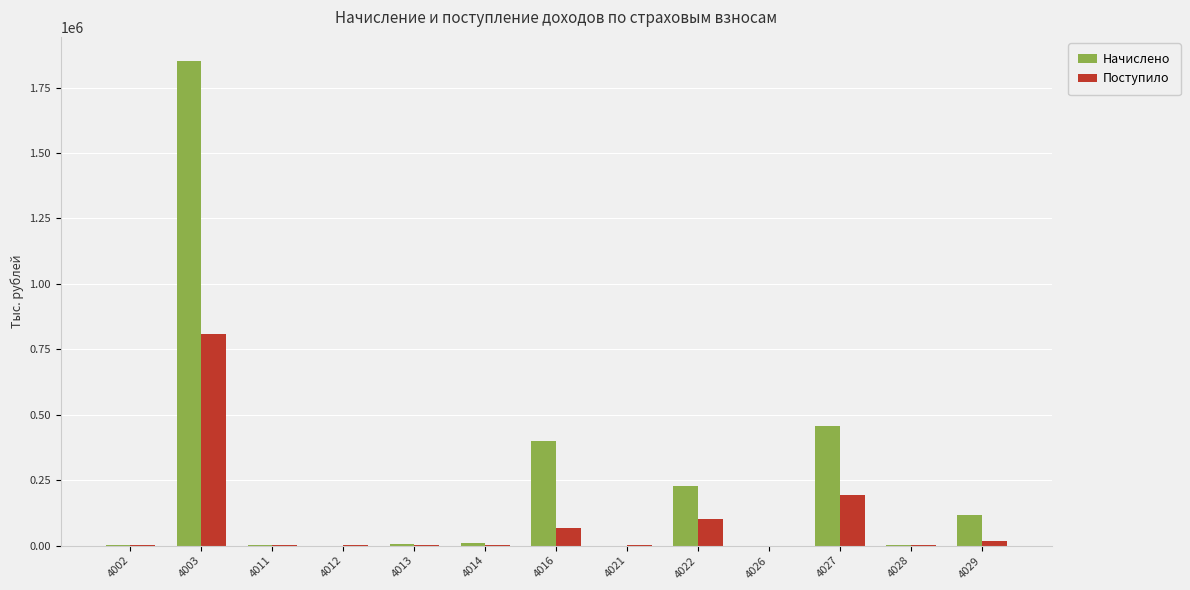

The value of Начислено at 4028 is 708. True or false?

True